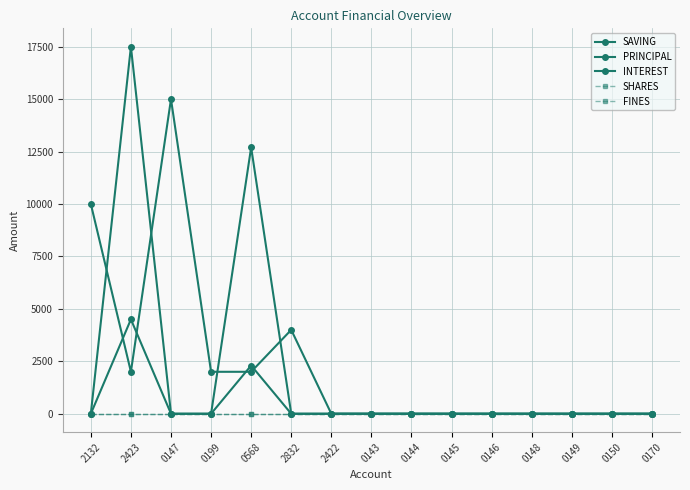

Is this an area chart (filled region under the line)?

No